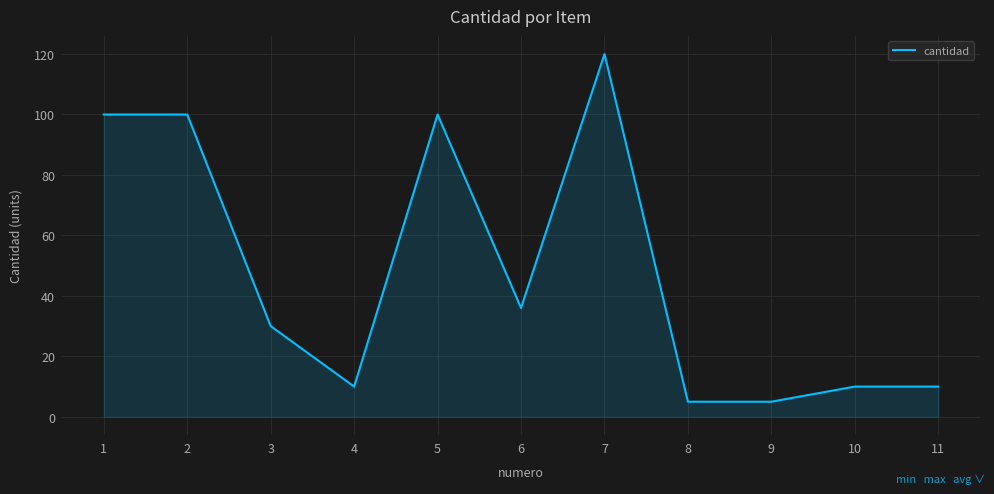

Reading right to left, extract all data points from this chart.

11=10	10=10	9=5	8=5	7=120	6=36	5=100	4=10	3=30	2=100	1=100